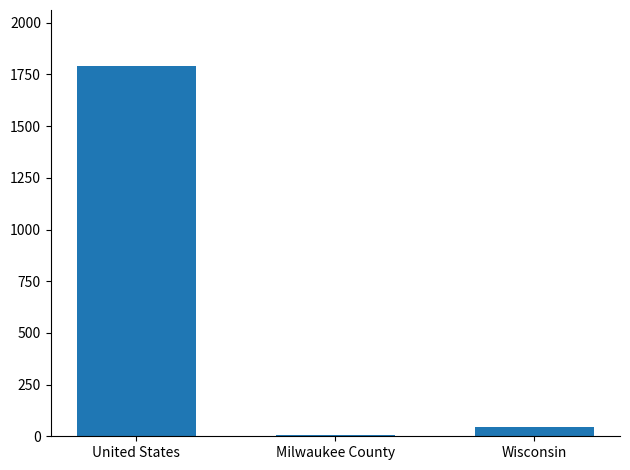

The value at Wisconsin is 46. True or false?

True